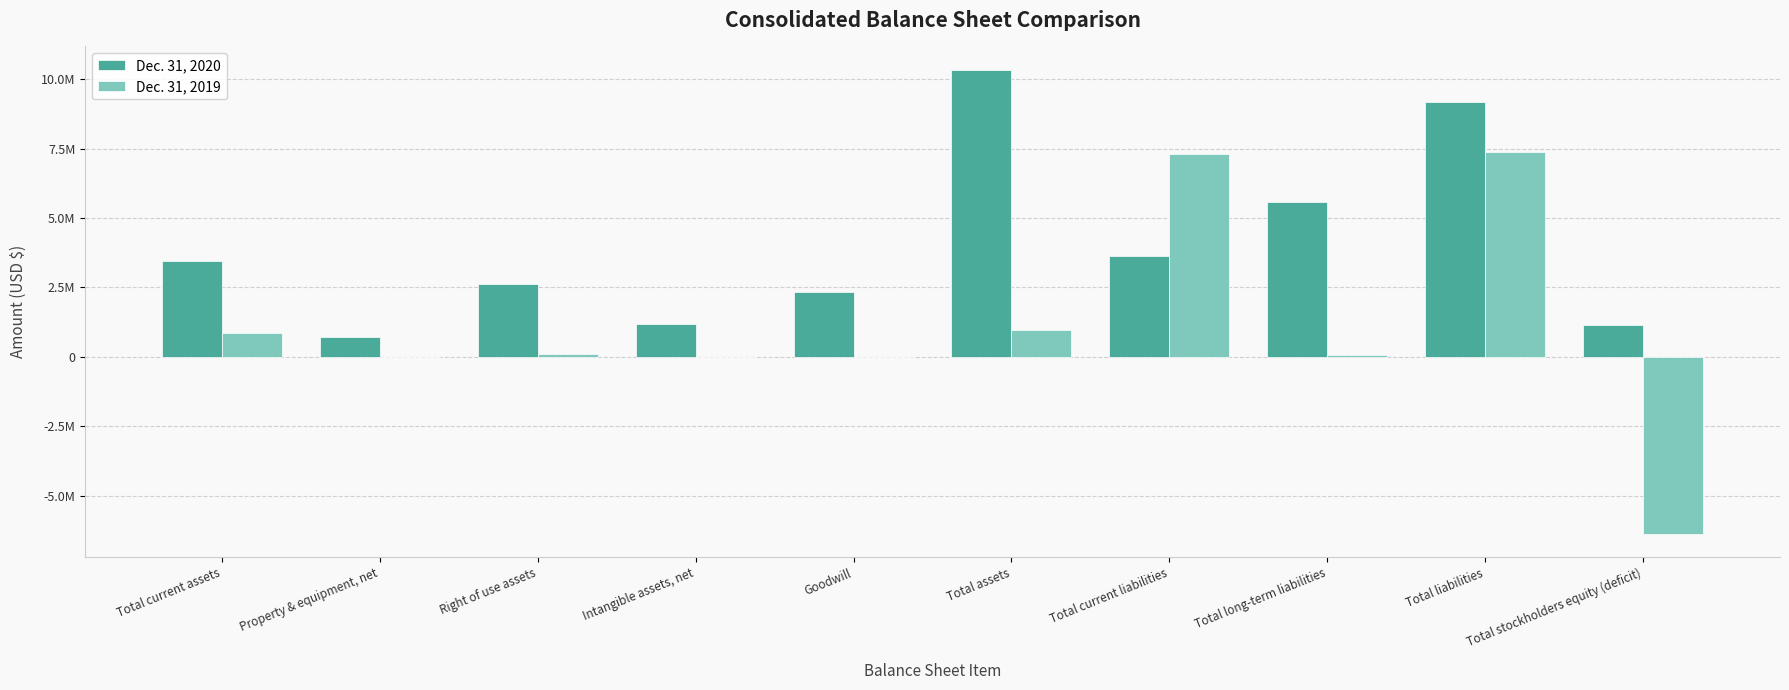

What is the smallest value displayed?

-6376258